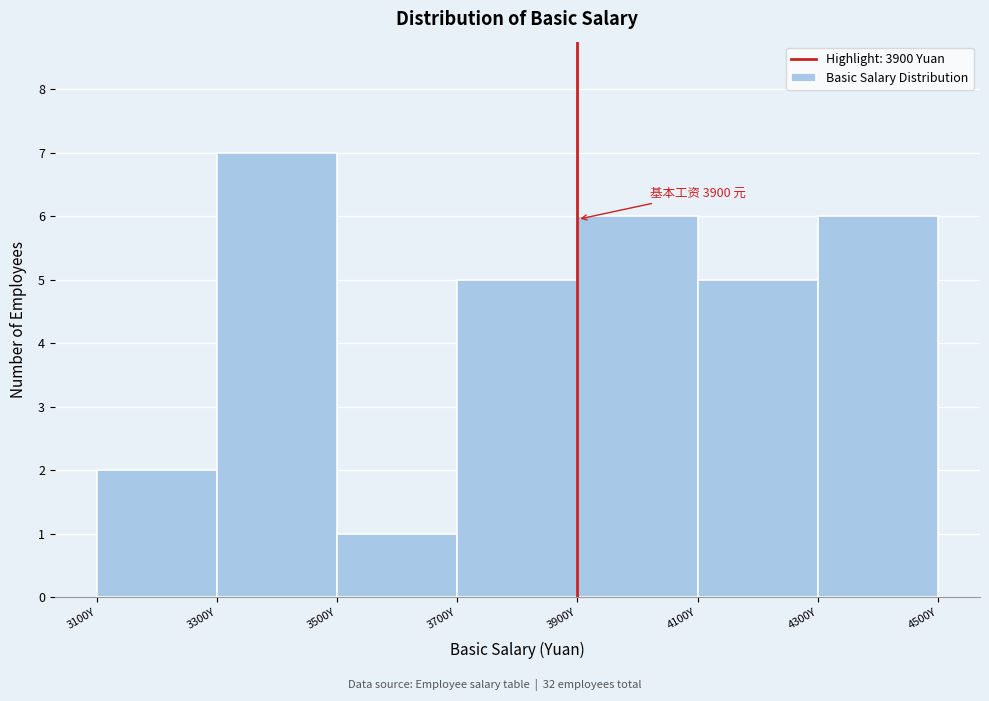

Over which range of the x-axis is the bar tallest?

3300 to 3500